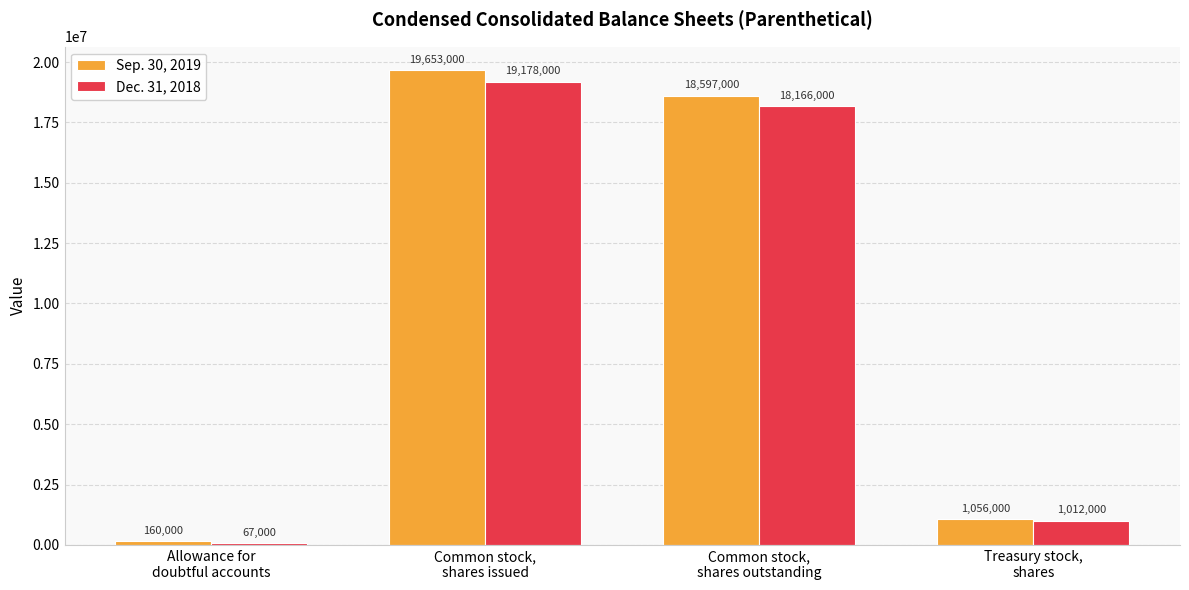

What is the maximum value for Dec. 31, 2018?

19178000